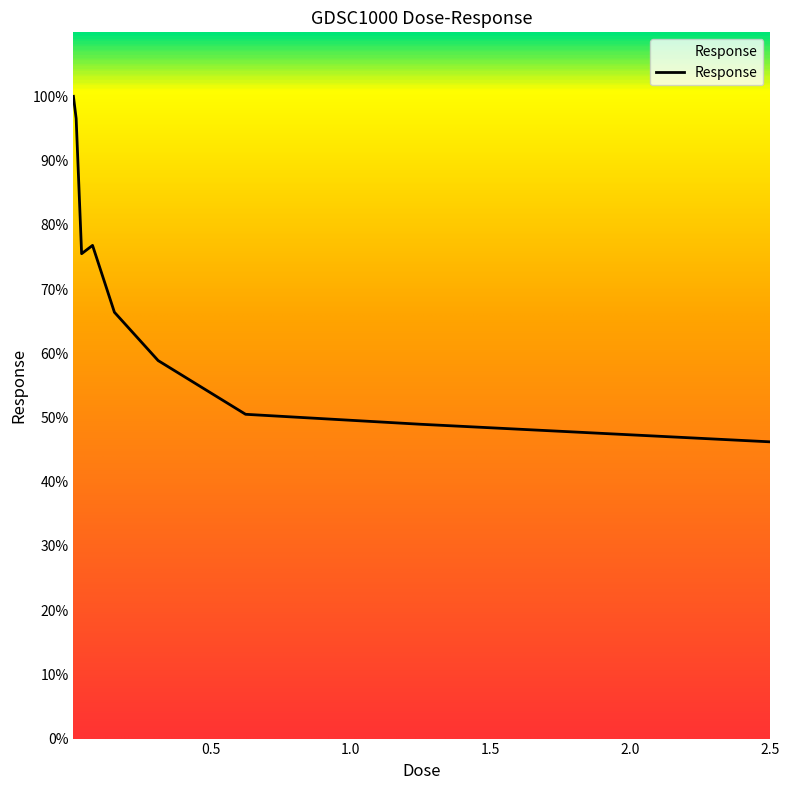

What is the greatest value displayed?

100.0